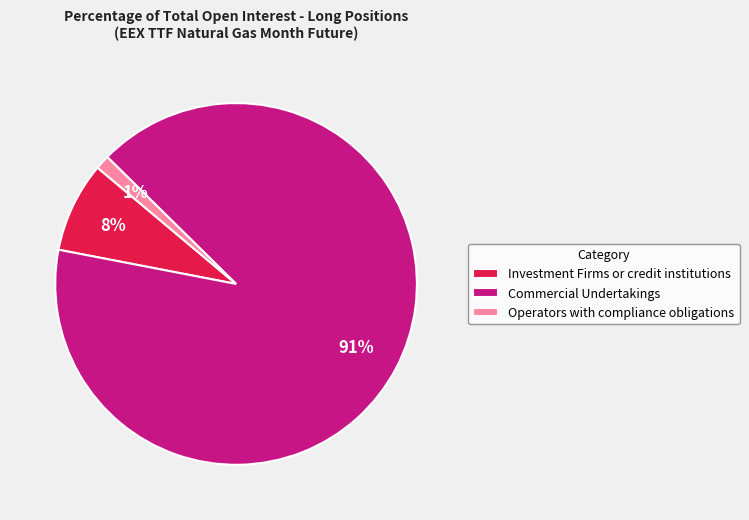

What percentage is the Operators with compliance obligations slice, to the nearest percent?

1%